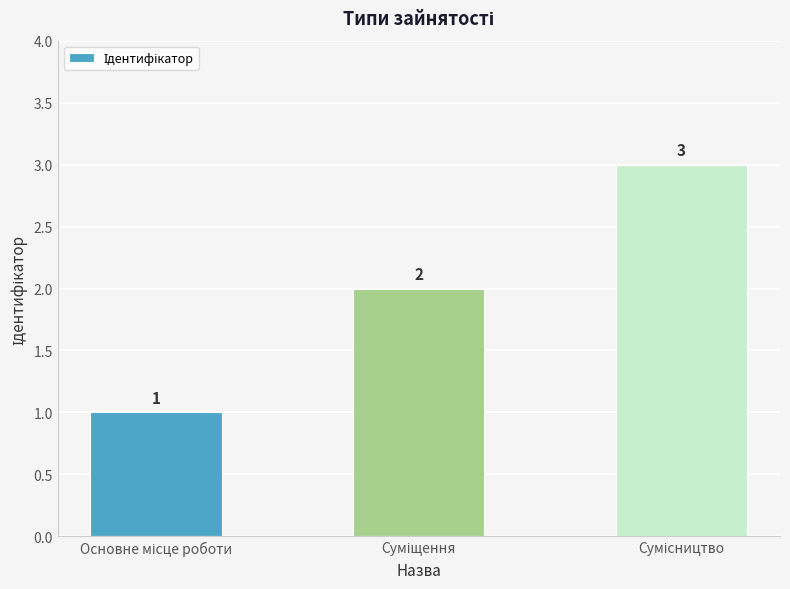

What is the value of the 2nd bar from the left?

2